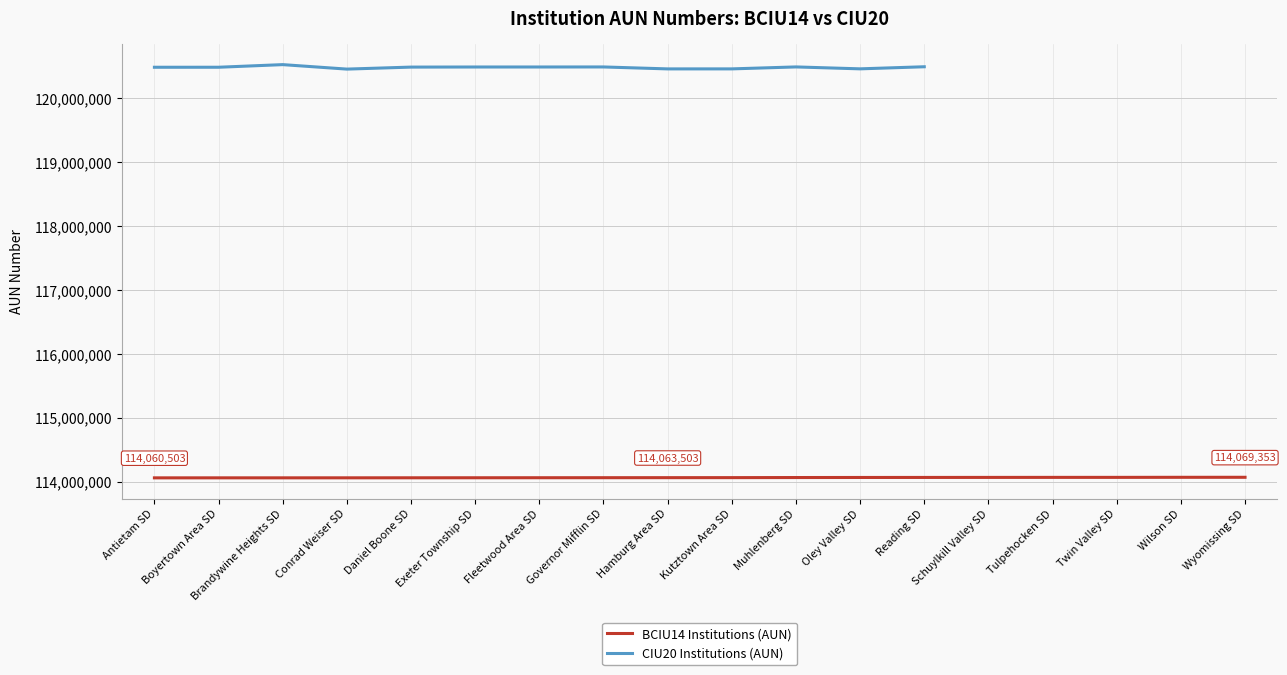

How many values exceed 114064003?

8